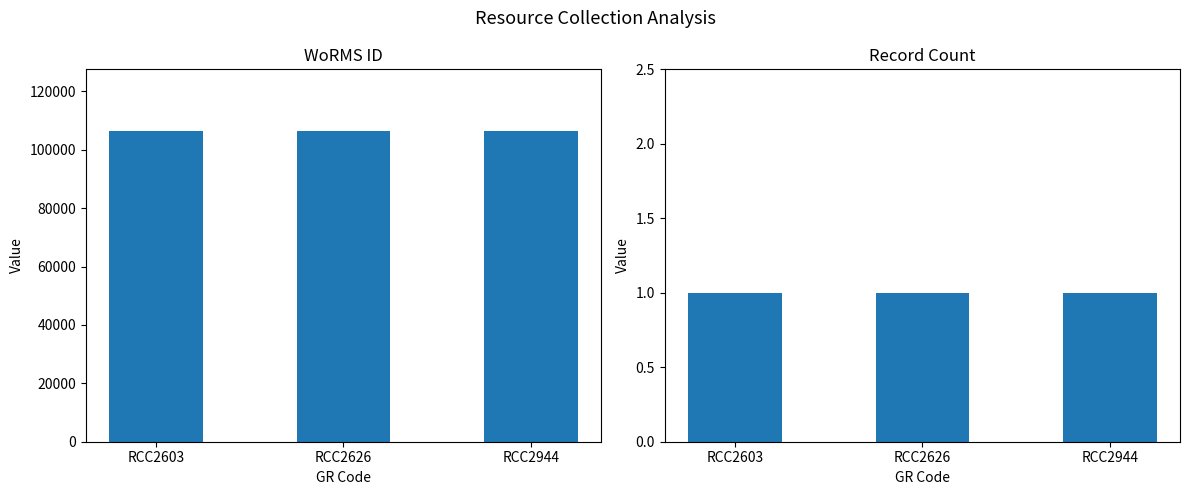

At which category is the sum across all series the highest?

RCC2603